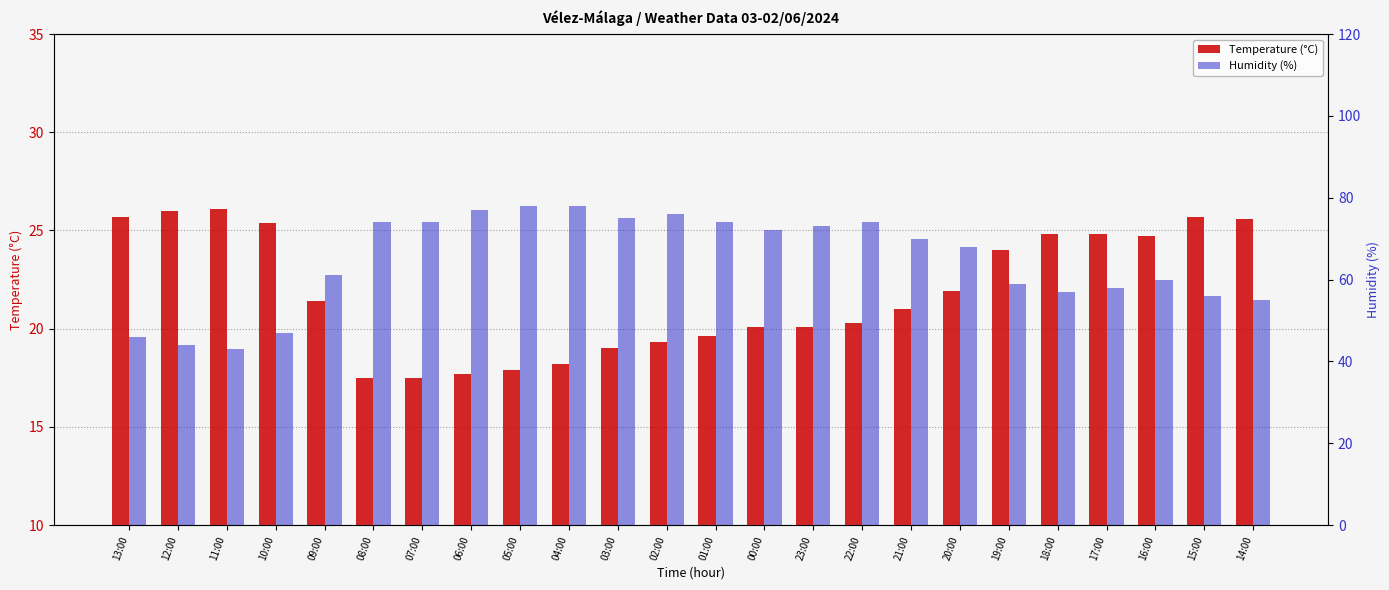

What is the label of the 9th bar from the right?

22:00